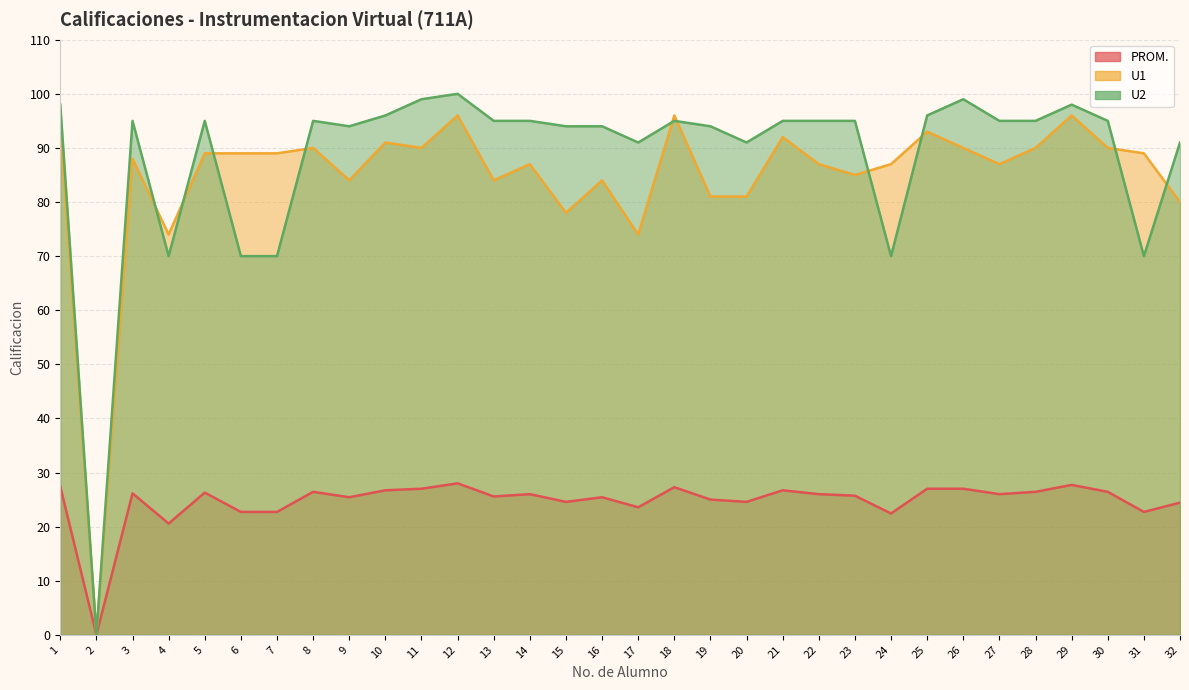

Which label corresponds to the largest value in the chart?

12